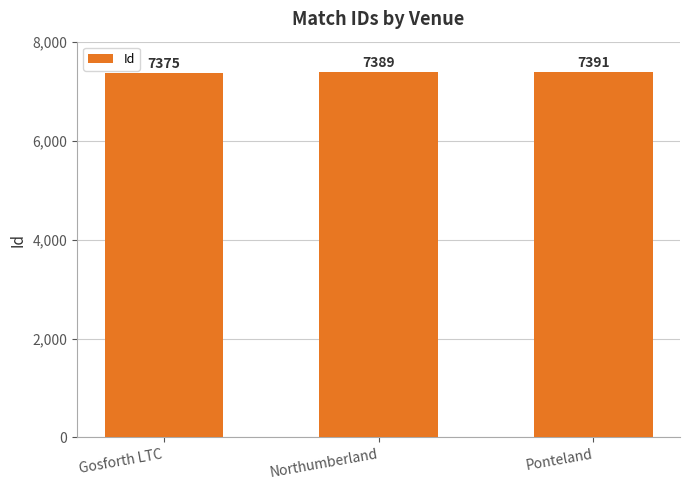

What is the change in value from Northumberland to Ponteland?

+2